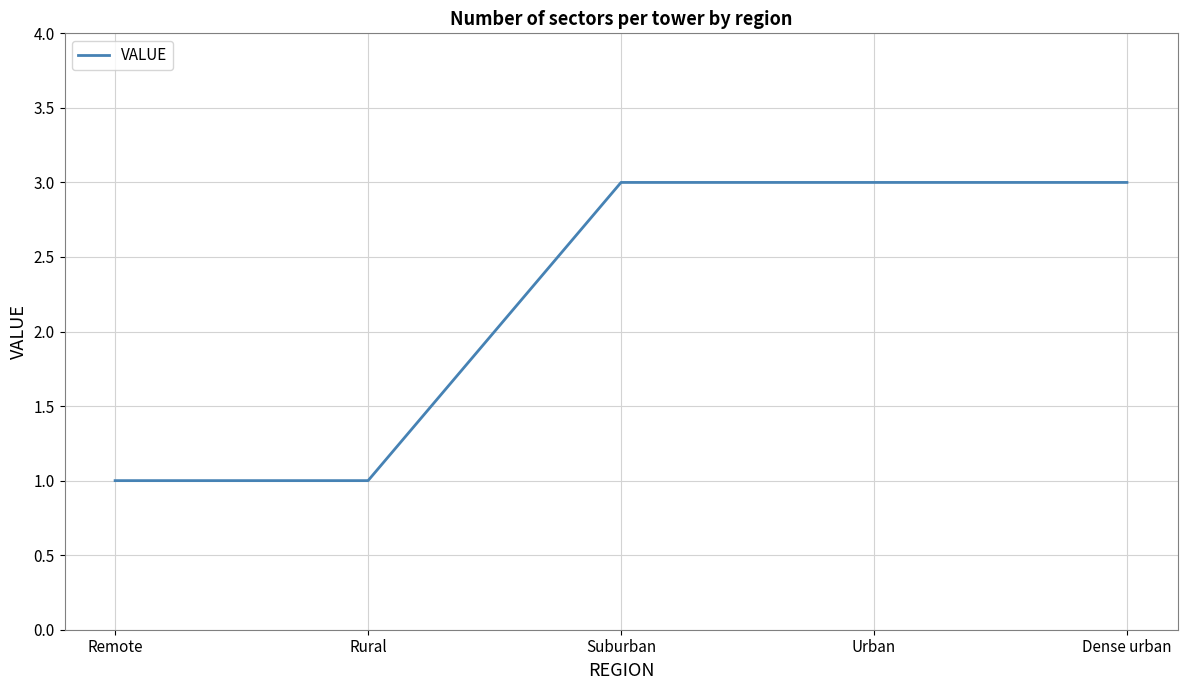

Read the value at Urban.

3